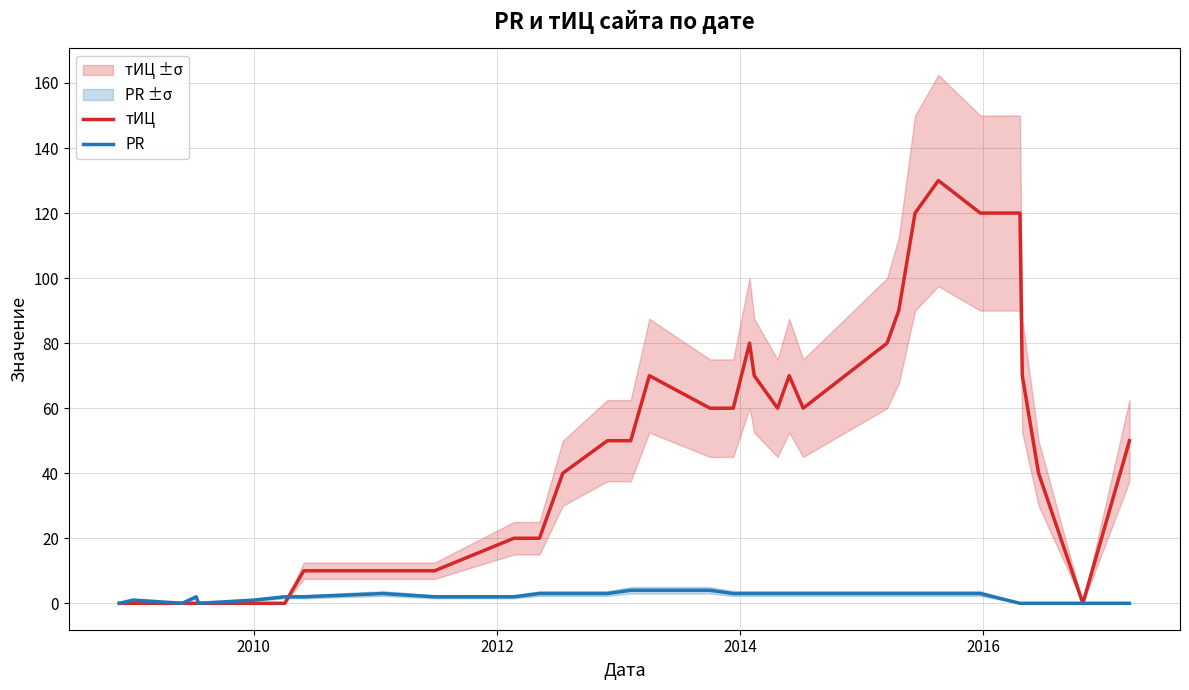

What is the maximum value for PR?

4